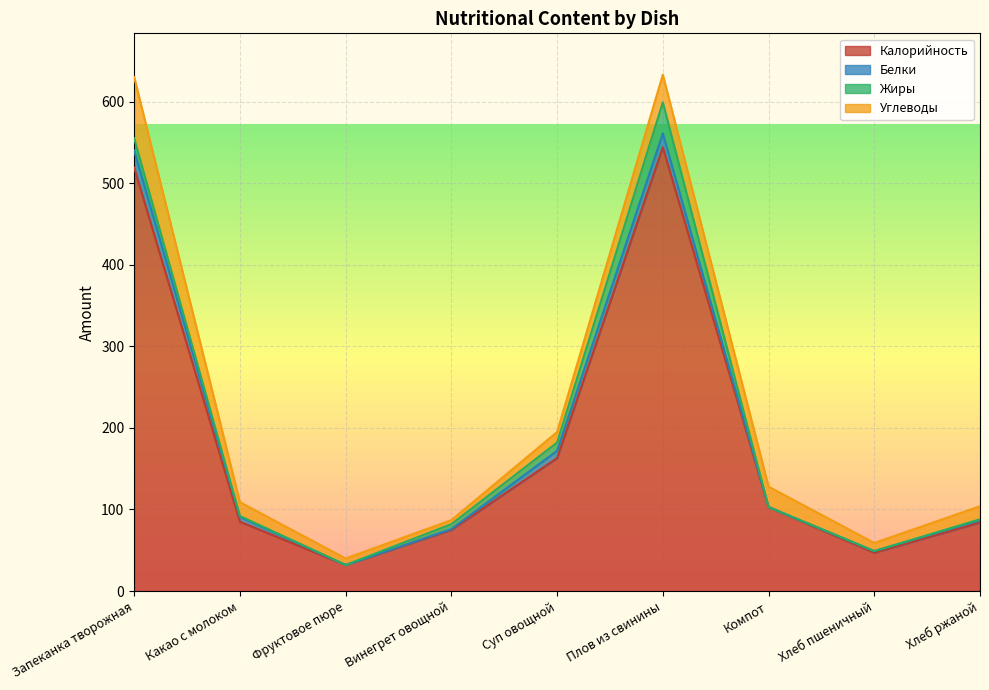

How many positive values does the Жиры series have?

6